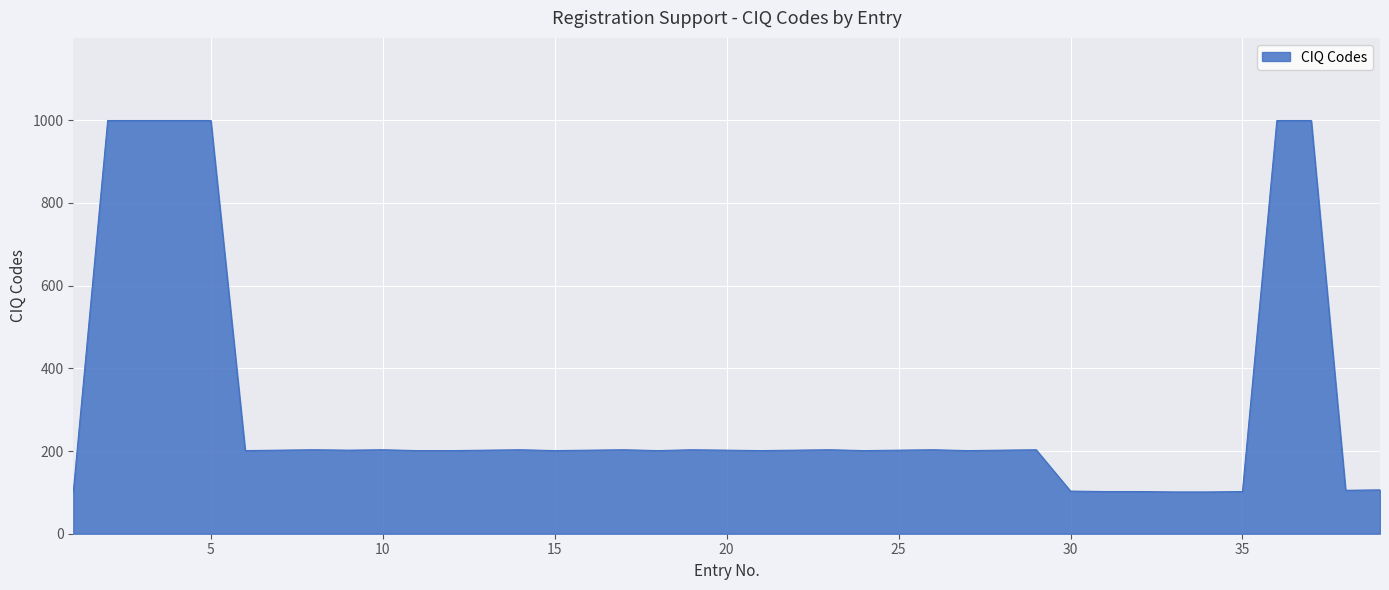

How many lines are shown in the chart?

1